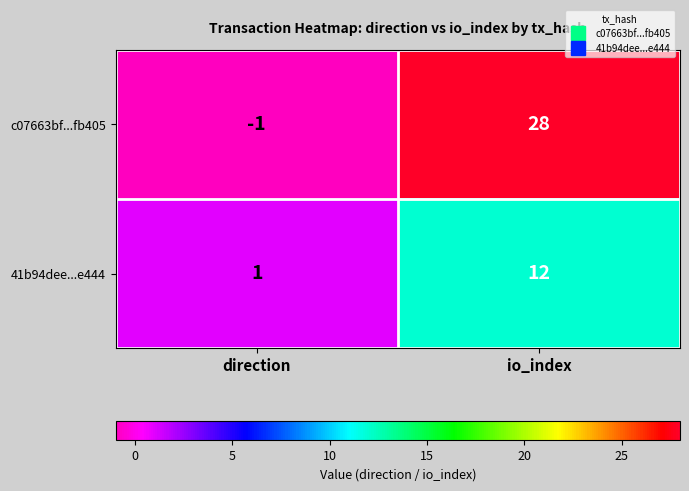

Reading left to right, extract all data points from this chart.

c07663bf...fb405: direction=-1	io_index=28
41b94dee...e444: direction=1	io_index=12